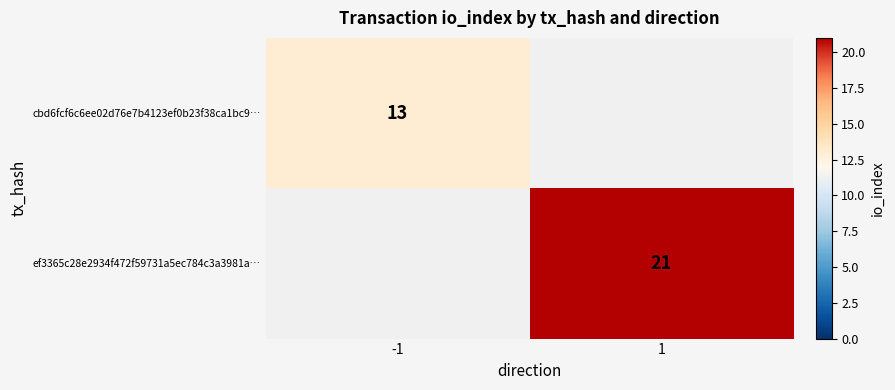

The value of cbd6fcf6c6ee02d76e7b4123ef0b23f38ca1bc9… at -1 is 20.6. True or false?

False